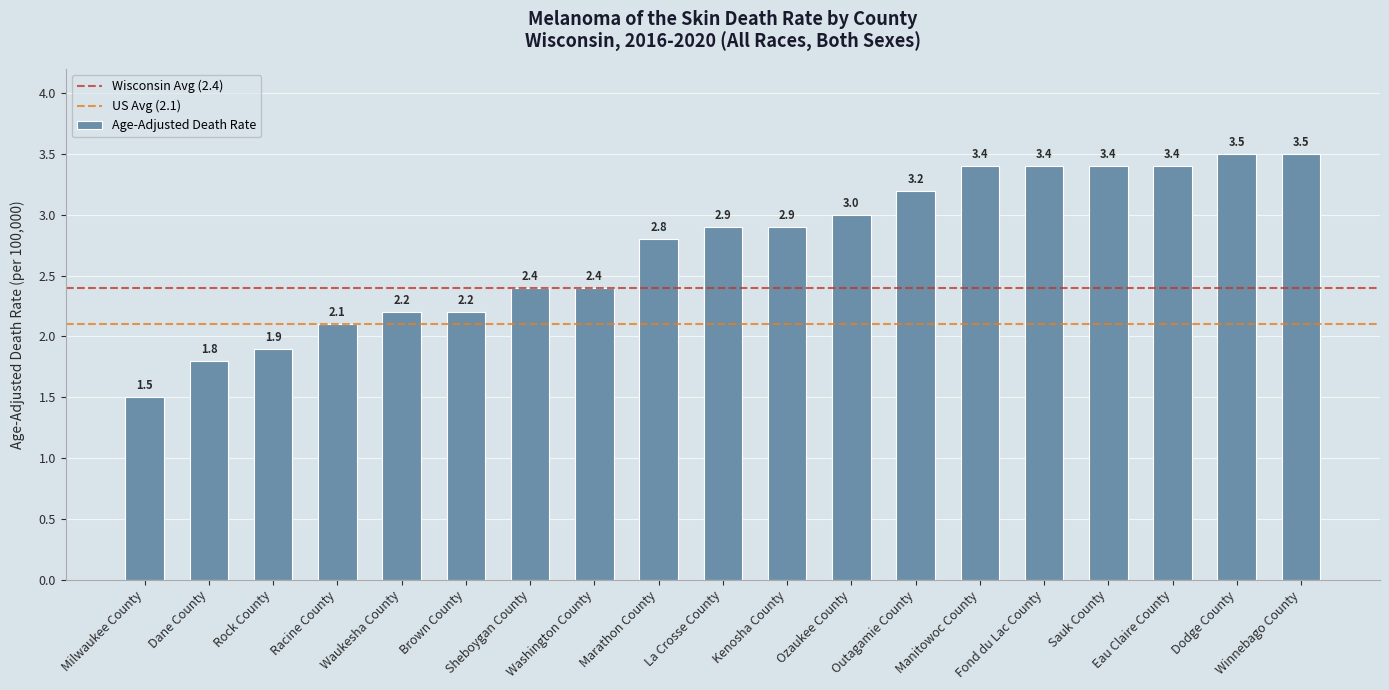

Reading left to right, transcribe all the data shown in this chart.

1.5	1.8	1.9	2.1	2.2	2.2	2.4	2.4	2.8	2.9	2.9	3.0	3.2	3.4	3.4	3.4	3.4	3.5	3.5